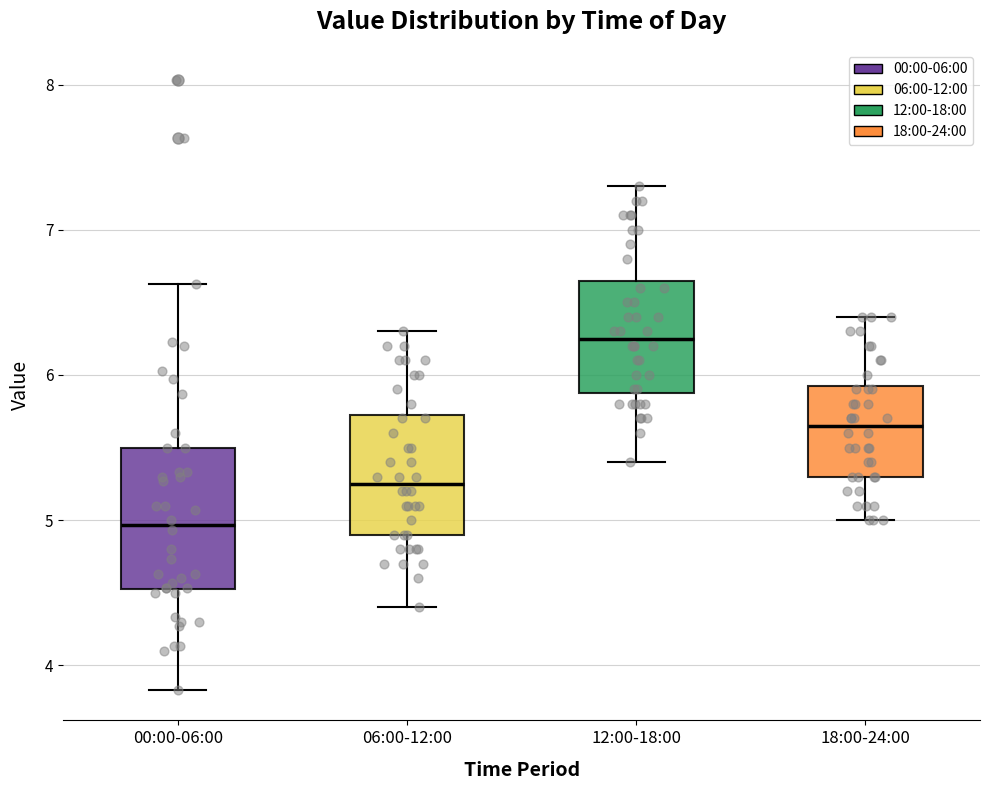

Reading left to right, read every box against the y-axis: the position of its median line, the range the box covers, and the ends of its whiskers. The values are not printed on the chart, so give them approximately, as read against the axis.

00:00-06:00: median 5.0, box 4.5 to 5.5, whiskers 3.8 to 6.6
06:00-12:00: median 5.3, box 4.9 to 5.7, whiskers 4.4 to 6.3
12:00-18:00: median 6.3, box 5.9 to 6.7, whiskers 5.4 to 7.3
18:00-24:00: median 5.7, box 5.3 to 5.9, whiskers 5.0 to 6.4